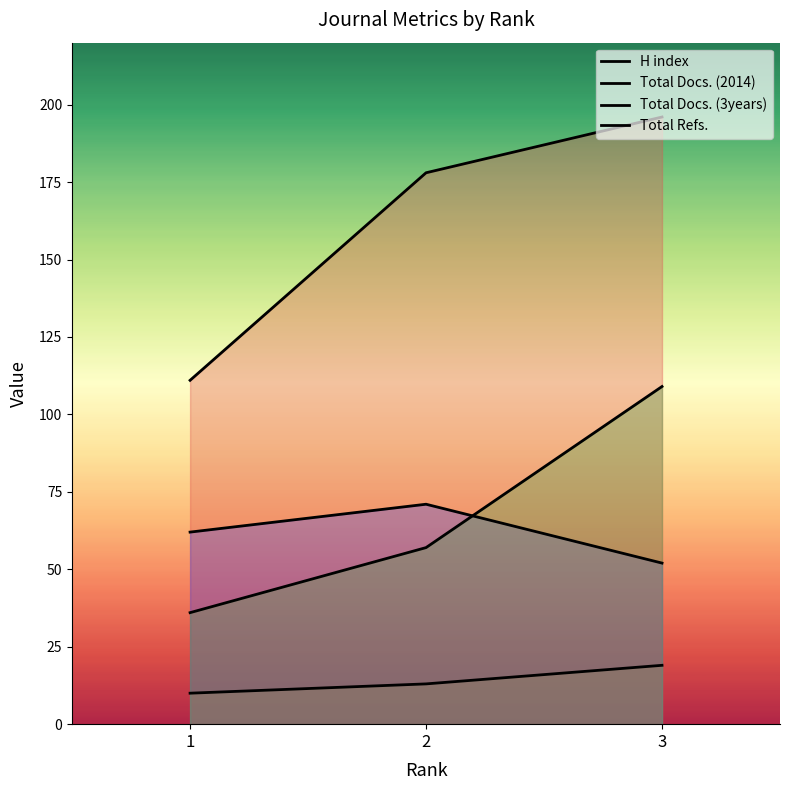

What is the sum of all H index values?

485